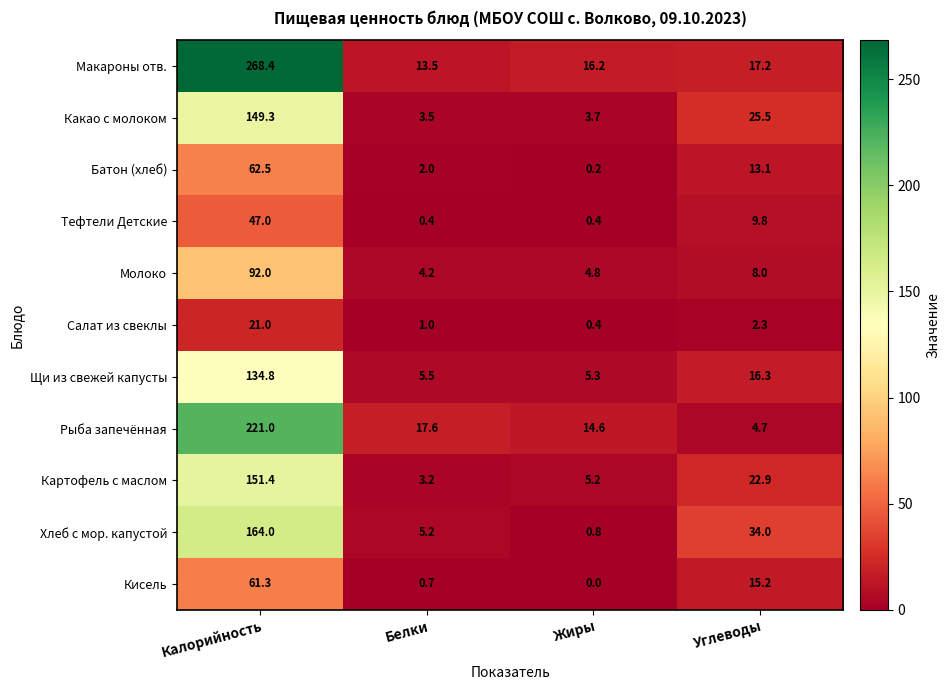

Count the number of categories in the chart.

4